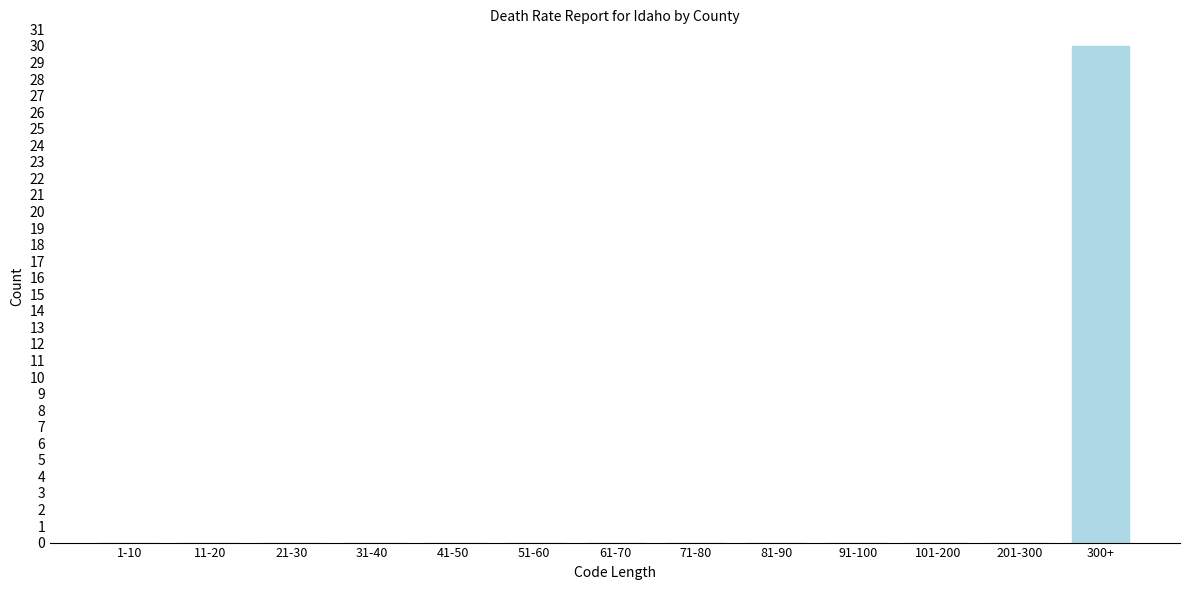

Reading left to right, what are all the values shown in this chart?

1-10=0	11-20=0	21-30=0	31-40=0	41-50=0	51-60=0	61-70=0	71-80=0	81-90=0	91-100=0	101-200=0	201-300=0	300+=30